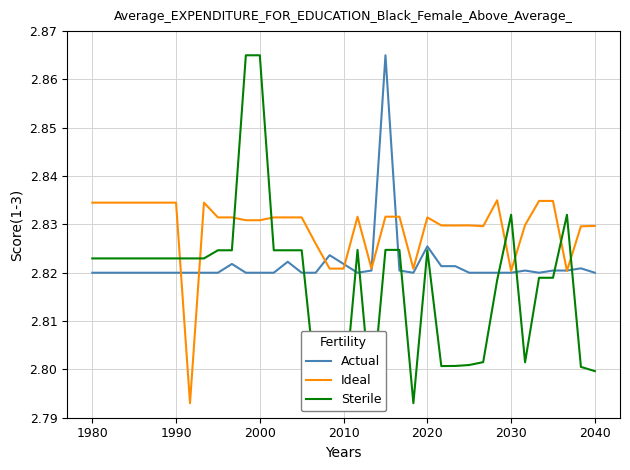

At which category does Ideal reach its first local valley?

7